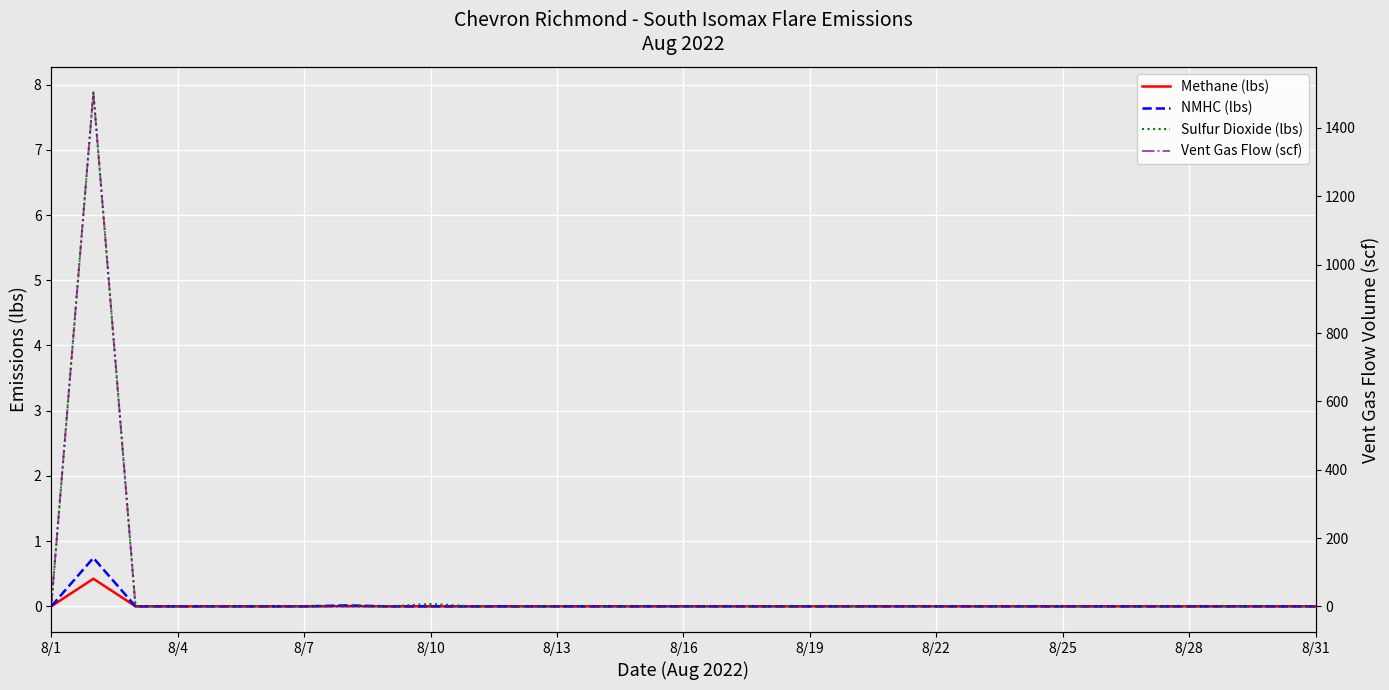

Which series has the largest total across all categories?

Vent Gas Flow (scf)